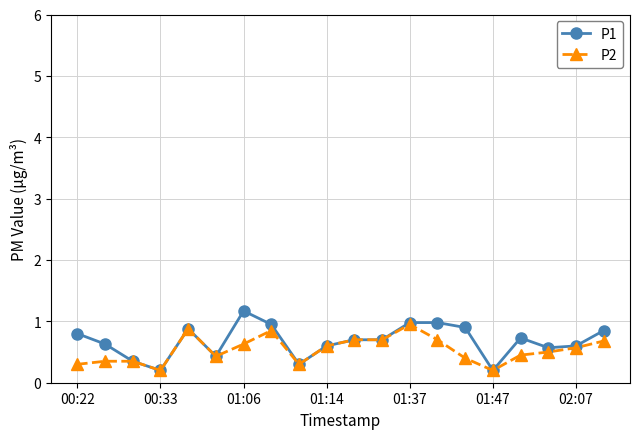

At how many categories does at least one series exceed 0?

20